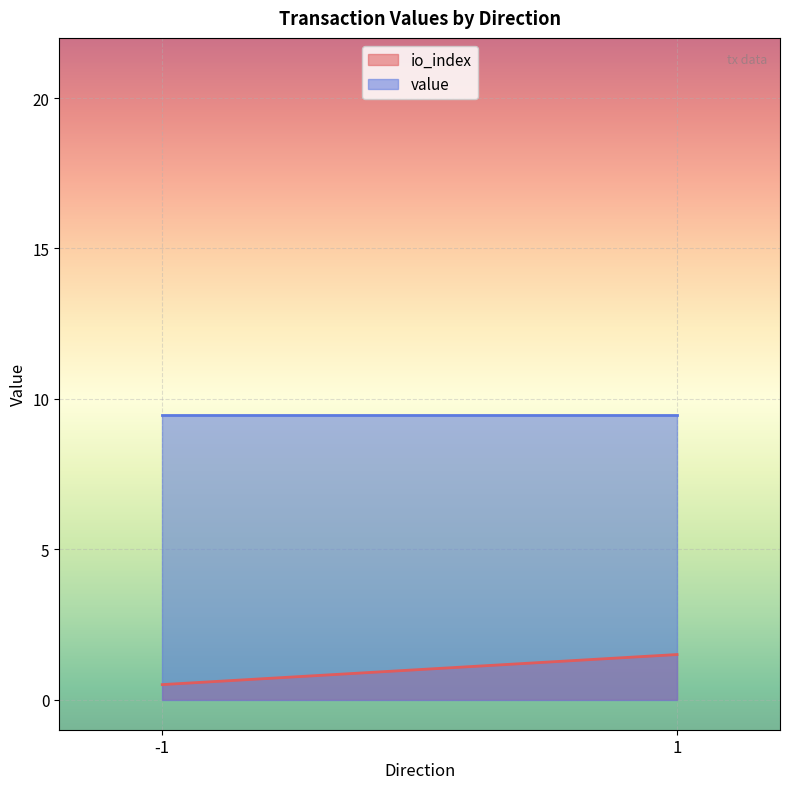

What are all the series names shown in the legend?

io_index, value